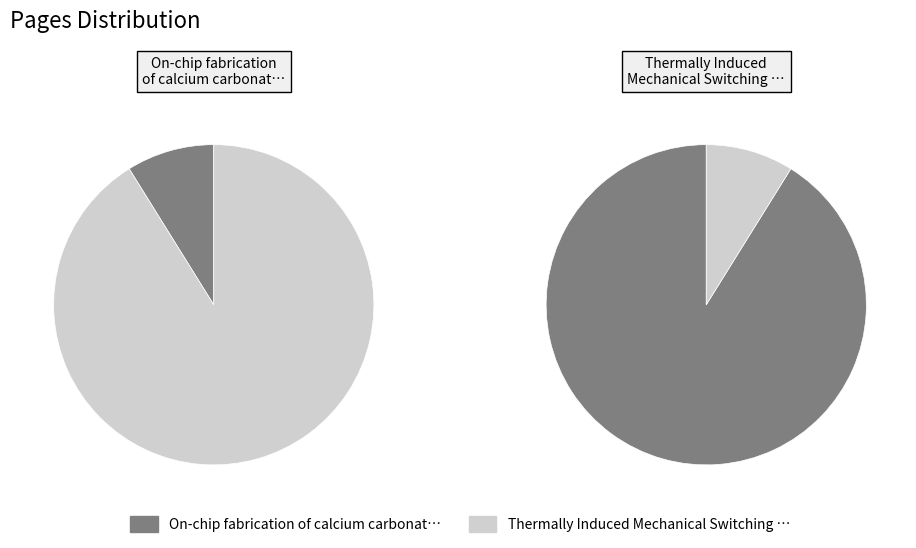

Does 2201375 account for over 50% of the chart?

Yes